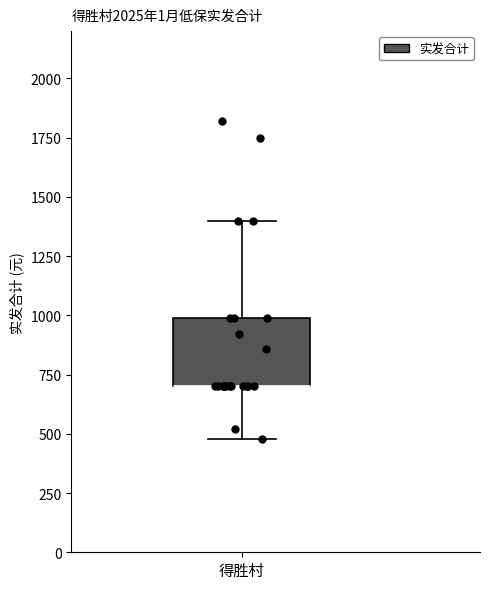

Read this box plot against the y-axis: the position of the median line, the range covered by the box, and the ends of both whiskers. The values are not printed on the chart, so give them approximately, as read against the axis.

median 700 (drawn on the box's lower edge), box 700 to 1000, whiskers 500 to 1400